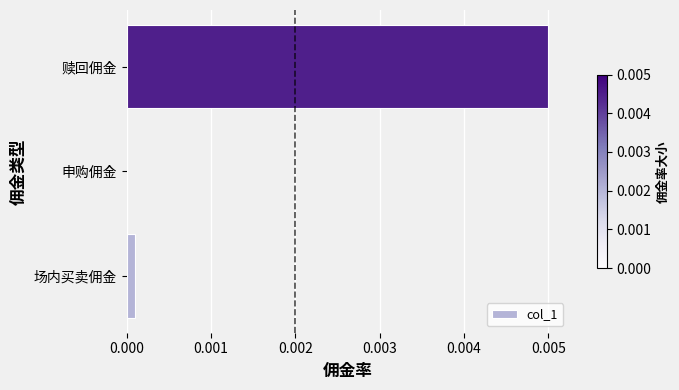

Between 赎回佣金 and 场内买卖佣金, which is larger?

赎回佣金